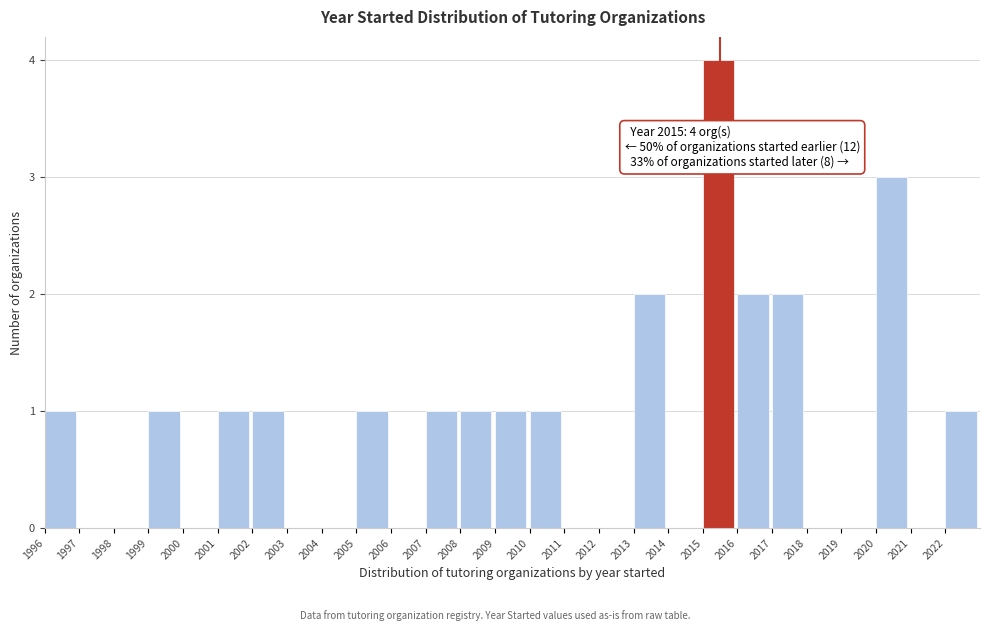

Which range on the x-axis has the tallest bar?

2015 to 2016